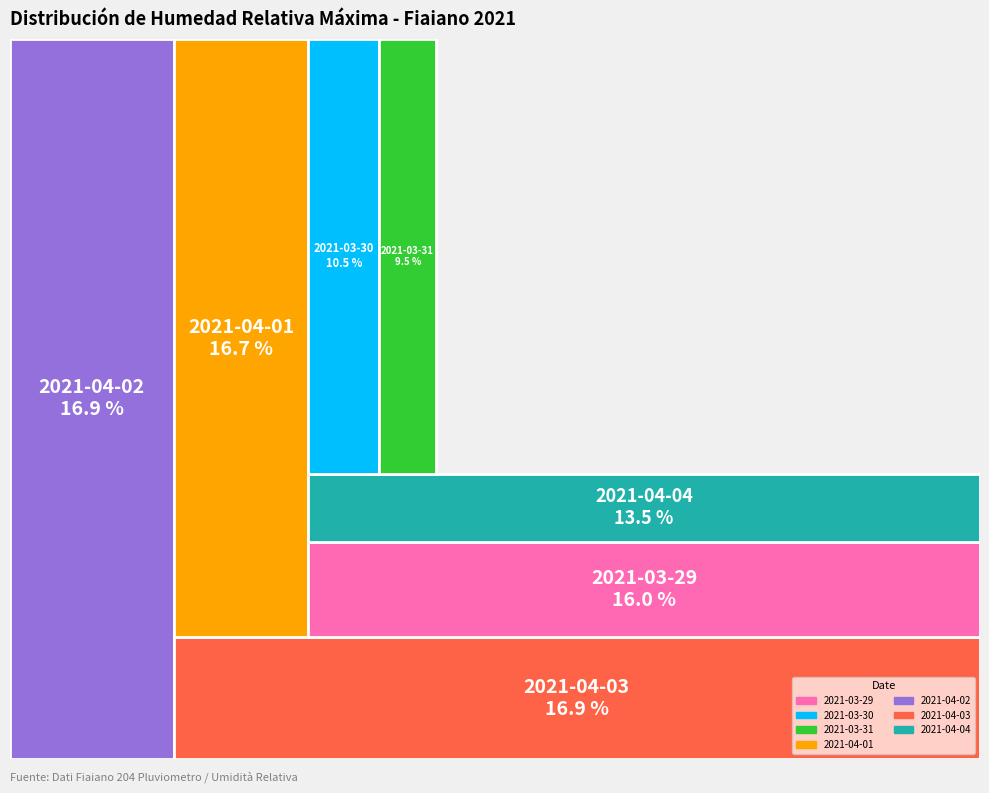

Which category has the smallest portion of the pie?

2021-03-31